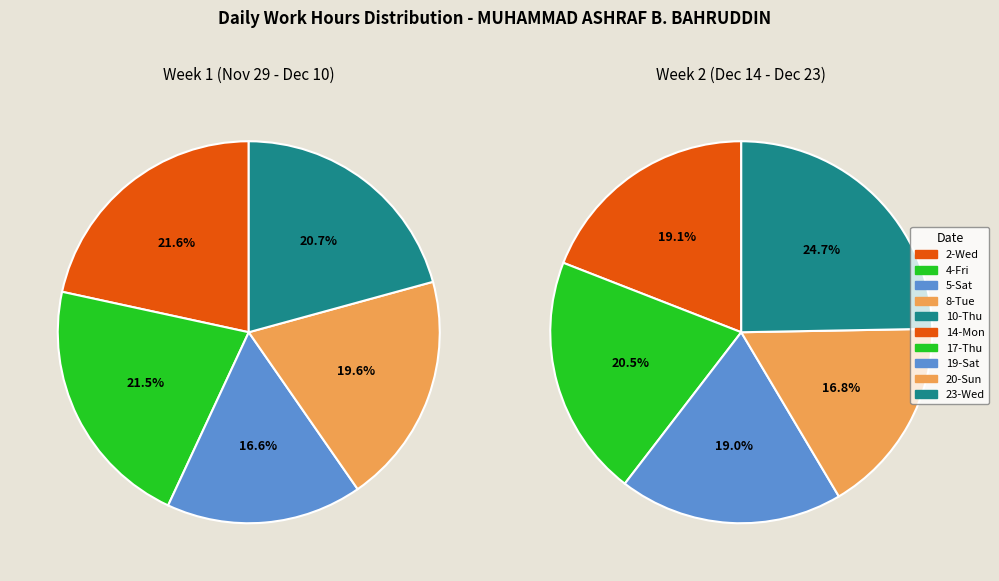

Count the number of slices in the pie.

10